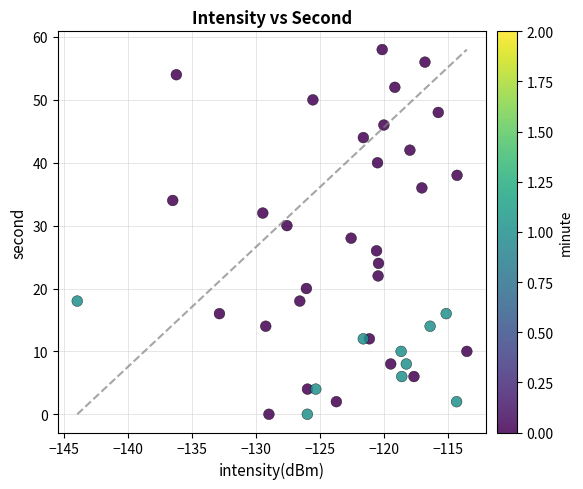

What is the range of Y values (max minus min)?

58